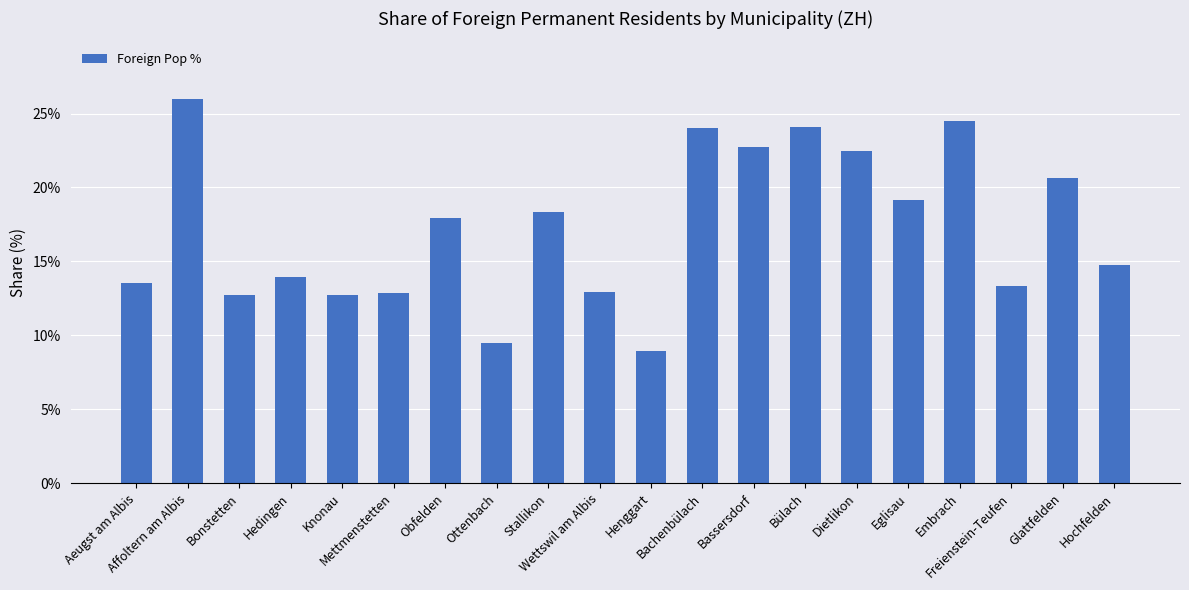

What is the ratio of the value at Mettmenstetten to the value at Obfelden?

0.7